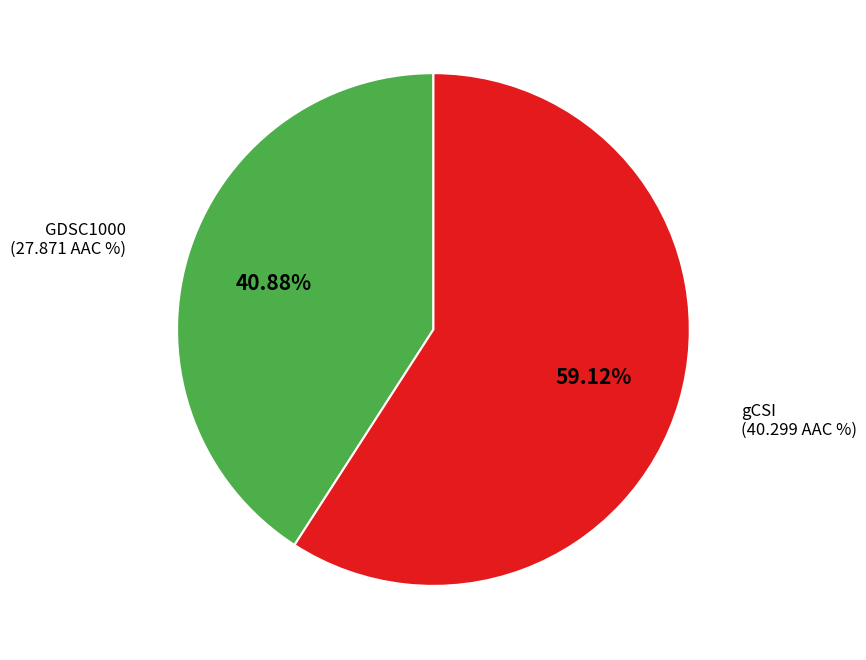

Is there any slice that represents more than half of the pie?

Yes